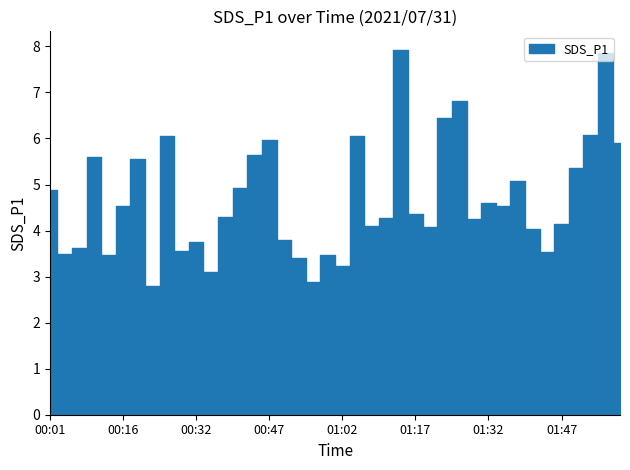

What is the label of the 6th point from the right?

01:44